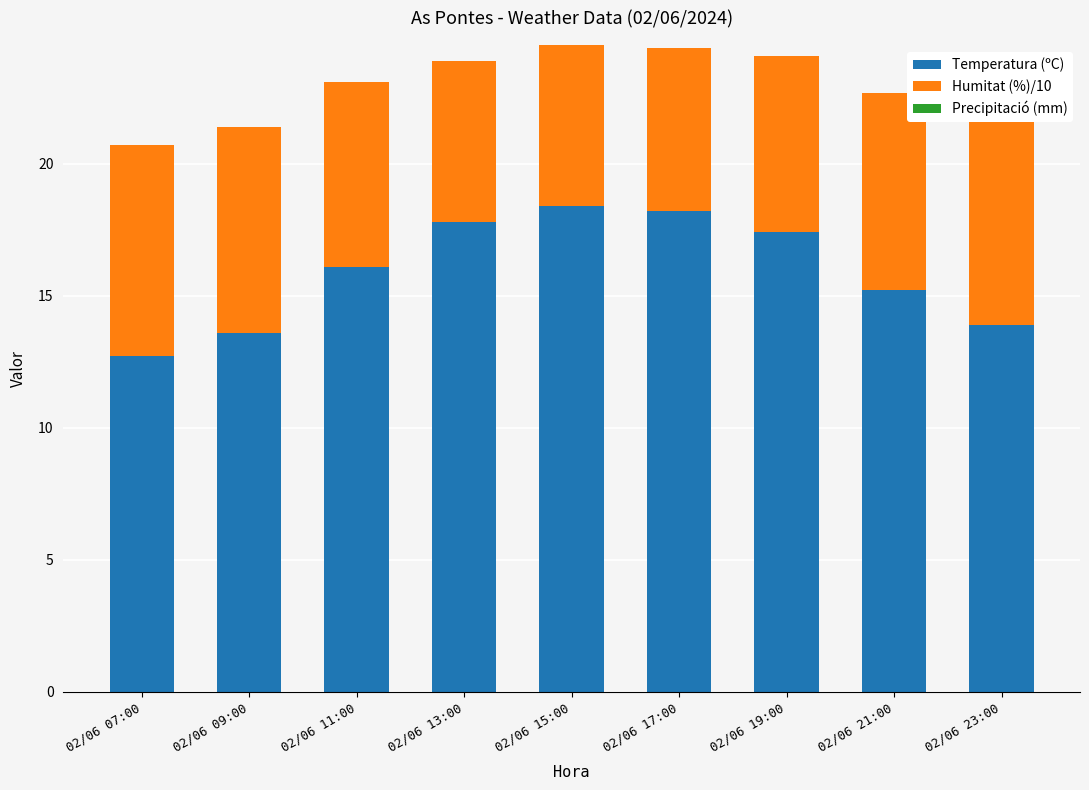

Are the bars horizontal?

No